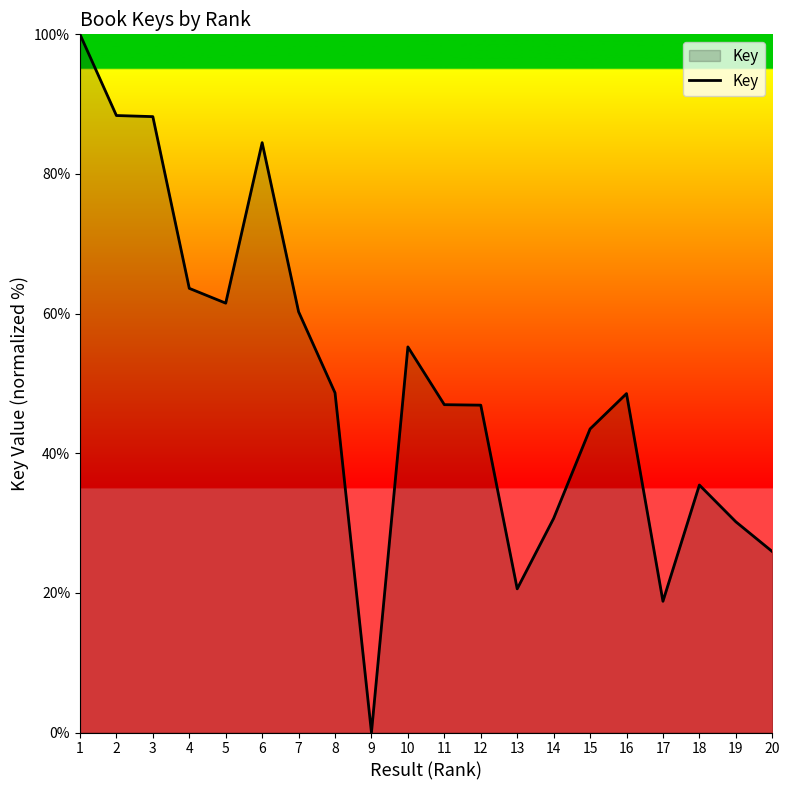

What is the difference between the values at 5 and 12?

14.6